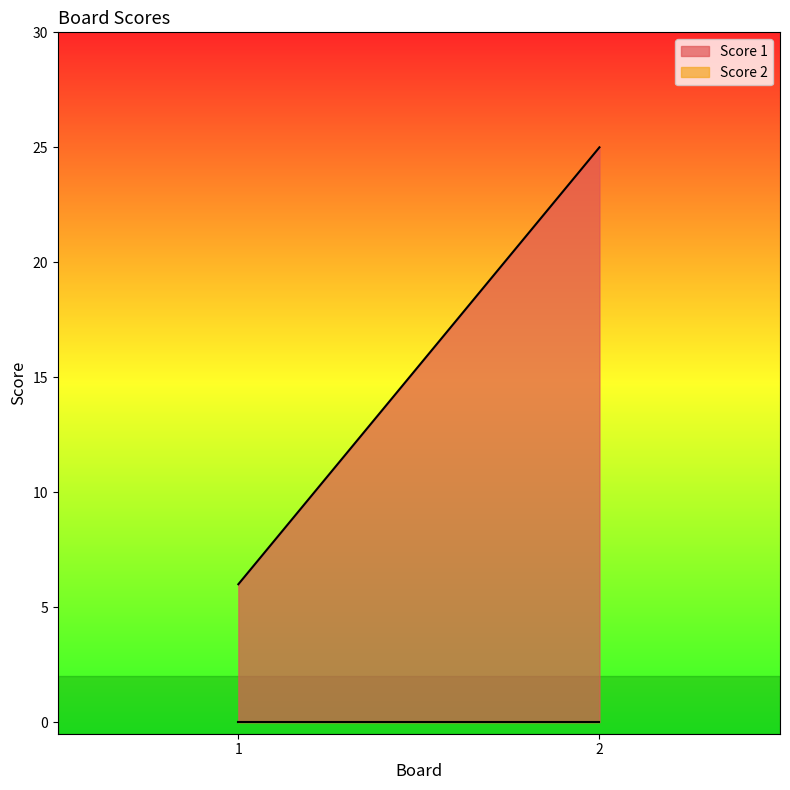

True or false: Score 2 has a value of 0 at 1.

True